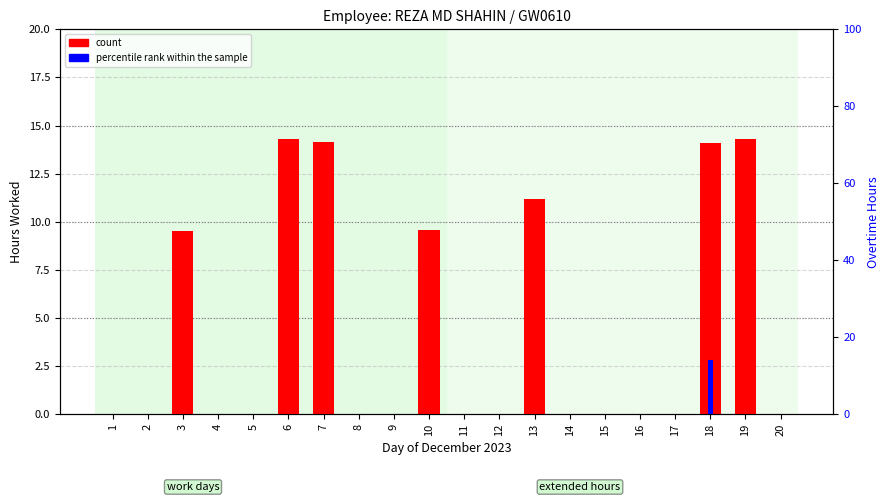

How many groups of bars are there?

20